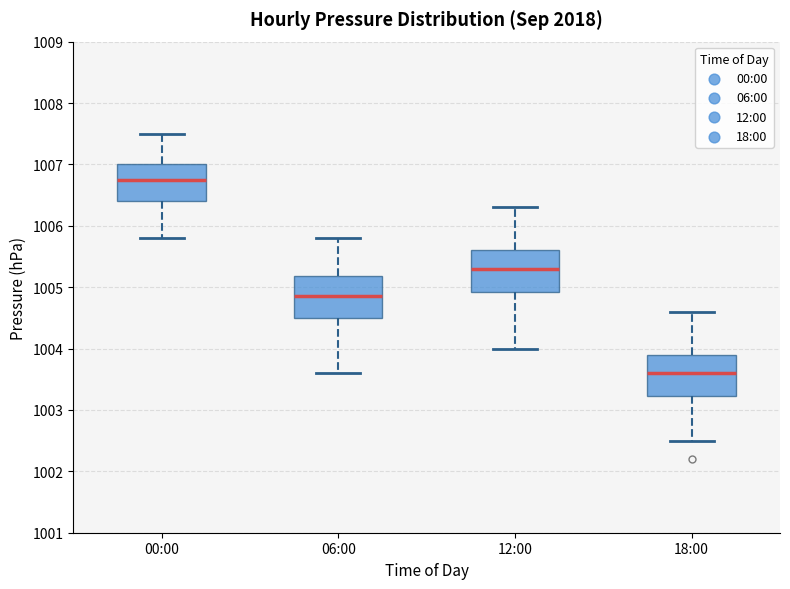

Reading left to right, read every box against the y-axis: the position of its median line, the range the box covers, and the ends of its whiskers. The values are not printed on the chart, so give them approximately, as read against the axis.

00:00: median 1006.8, box 1006.4 to 1007.0, whiskers 1005.8 to 1007.5
06:00: median 1004.9, box 1004.5 to 1005.2, whiskers 1003.6 to 1005.8
12:00: median 1005.3, box 1004.9 to 1005.6, whiskers 1004.0 to 1006.3
18:00: median 1003.6, box 1003.2 to 1003.9, whiskers 1002.5 to 1004.6